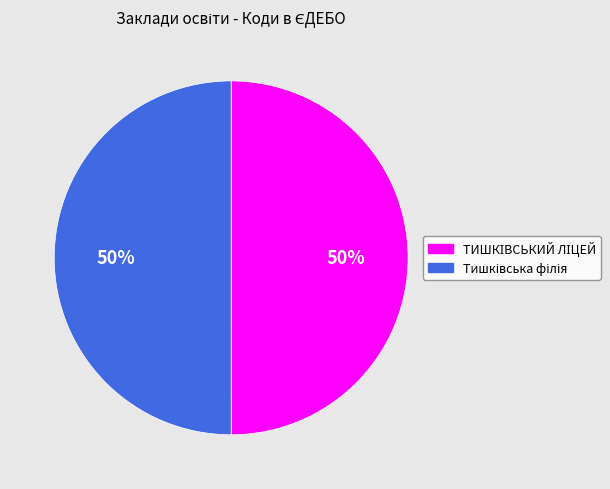

To the nearest percent, what is the average slice percentage?

50%